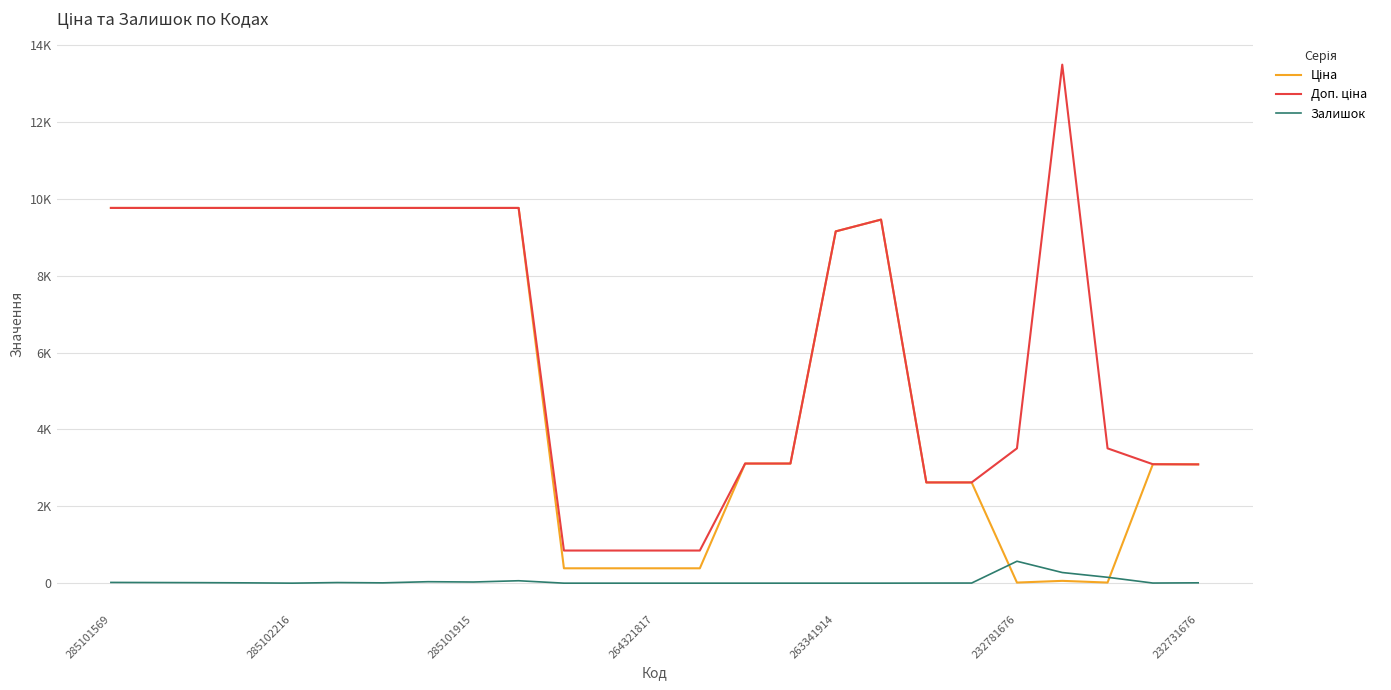

What is the average value of the Ціна series?

5422.1